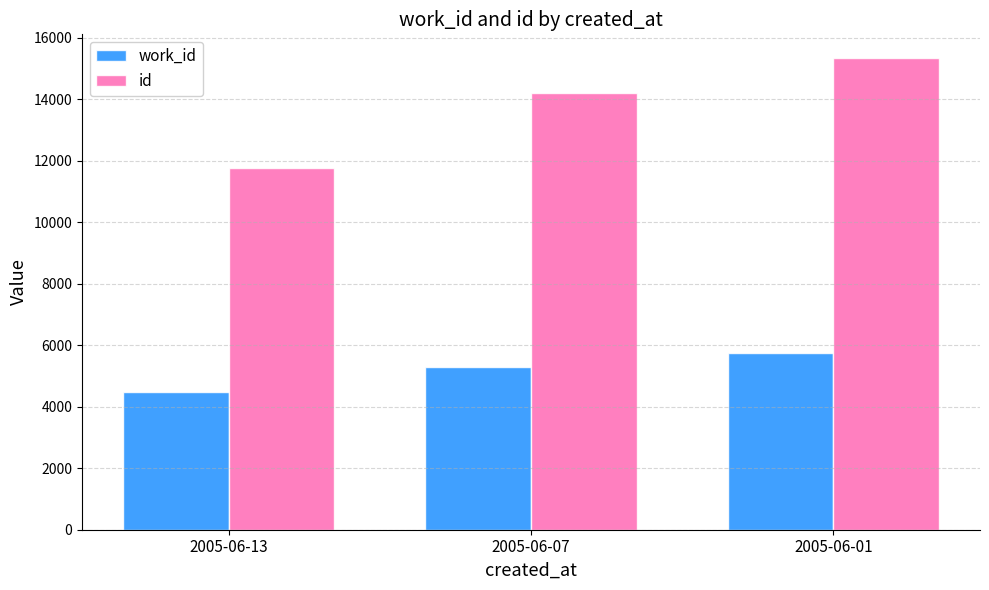

At 2005-06-13, list the series in order from smallest to largest.

work_id, id